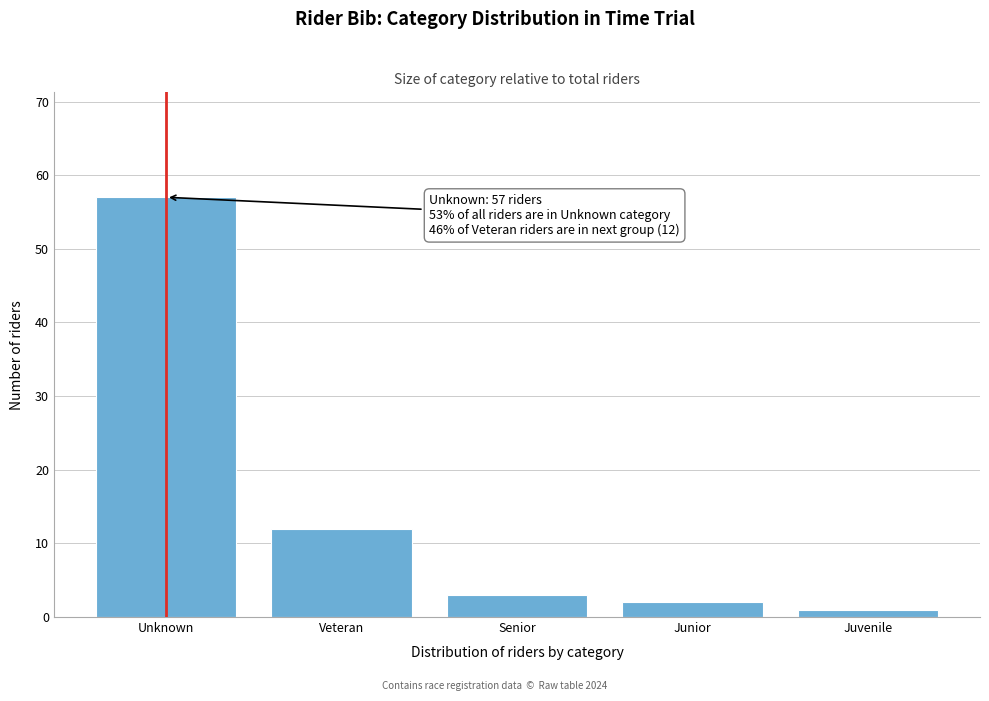

Reading left to right, list all the values displayed in this chart.

Unknown=57	Veteran=12	Senior=3	Junior=2	Juvenile=1